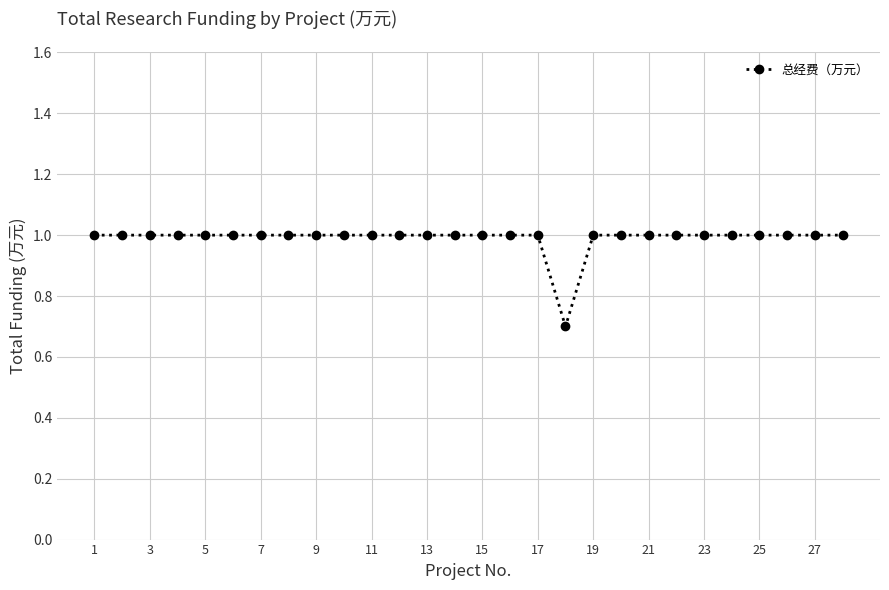

What is the minimum value shown in the chart?

0.7